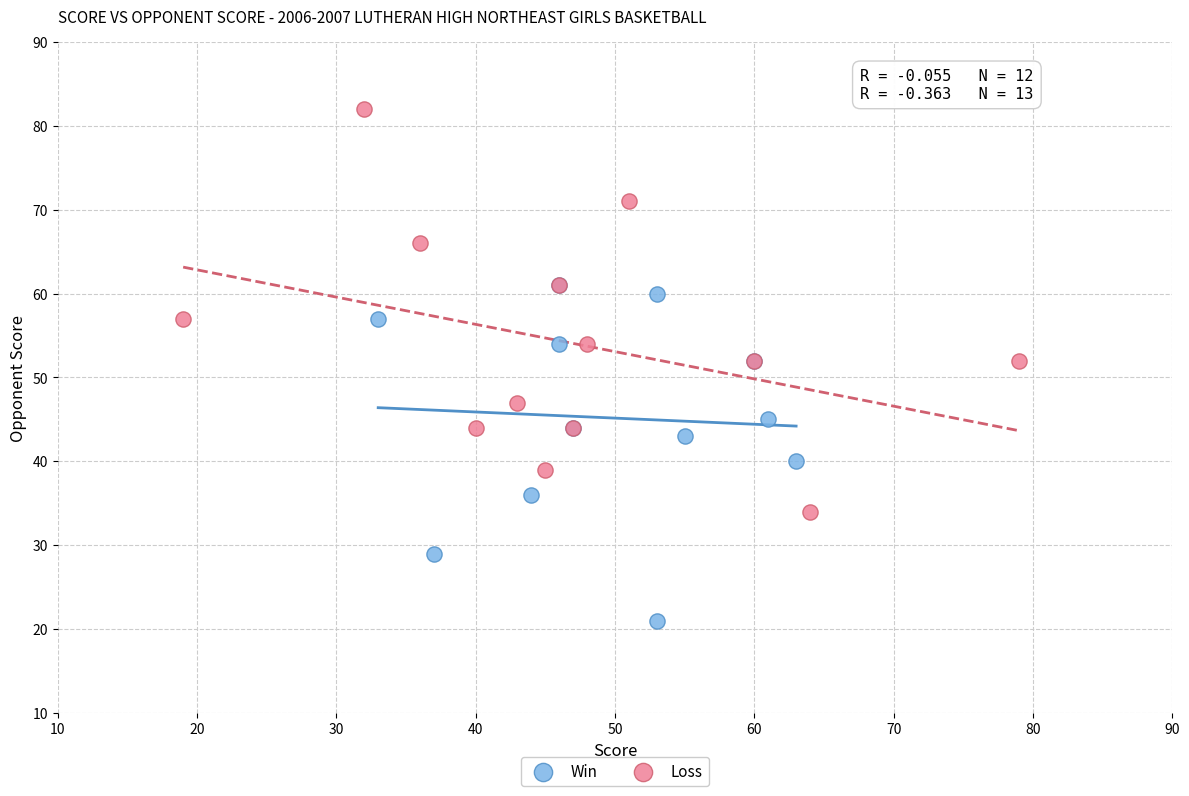

What are all the series names shown in the legend?

Win, Loss